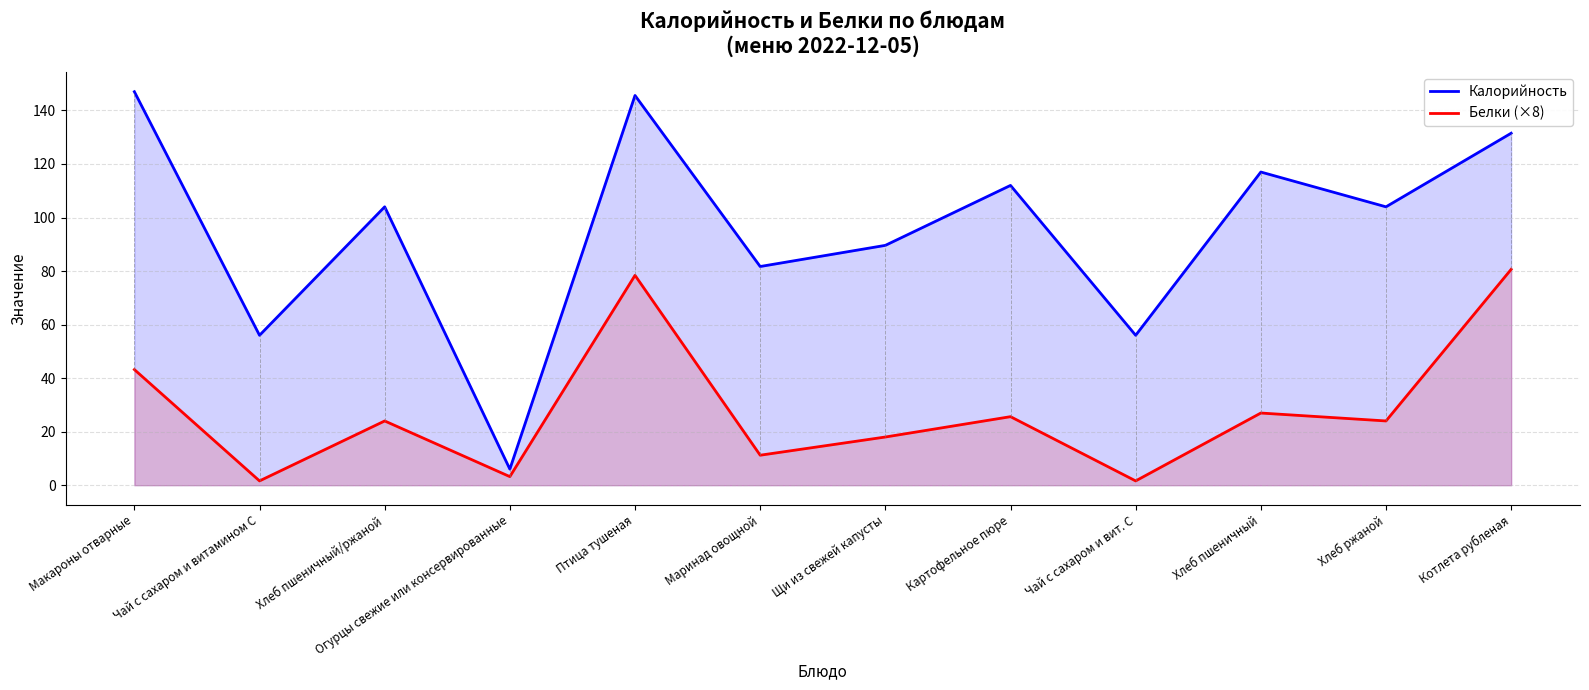

What is the minimum value shown in the chart?

1.6